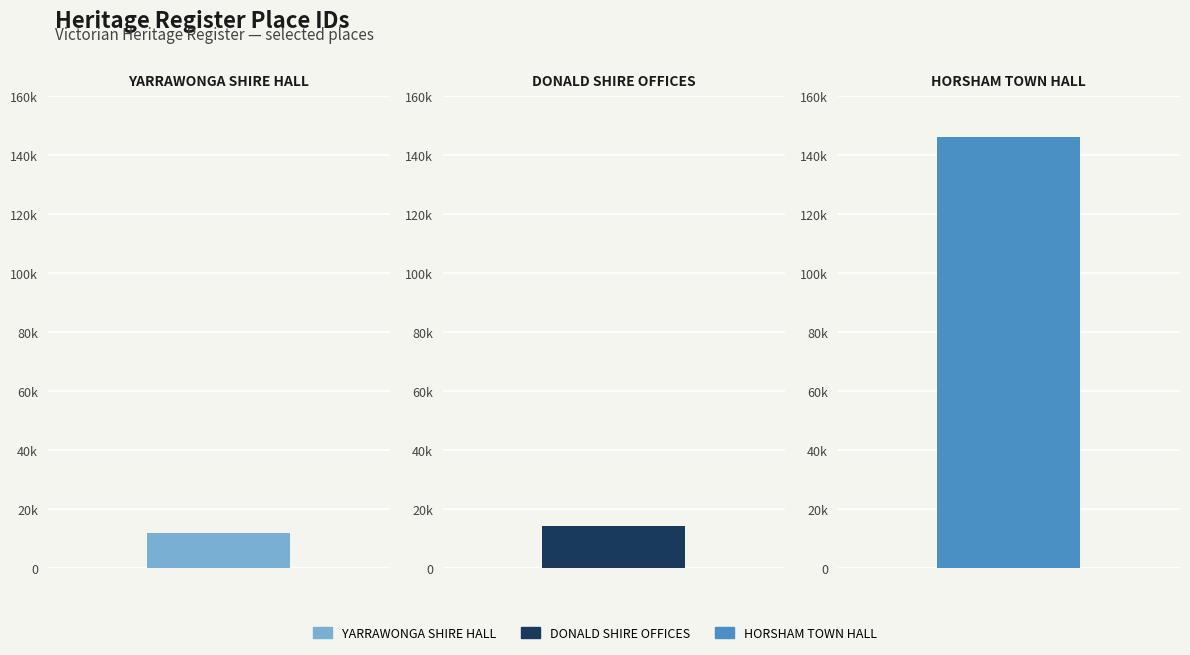

At which category does the chart reach its minimum across all series?

YARRAWONGA SHIRE HALL